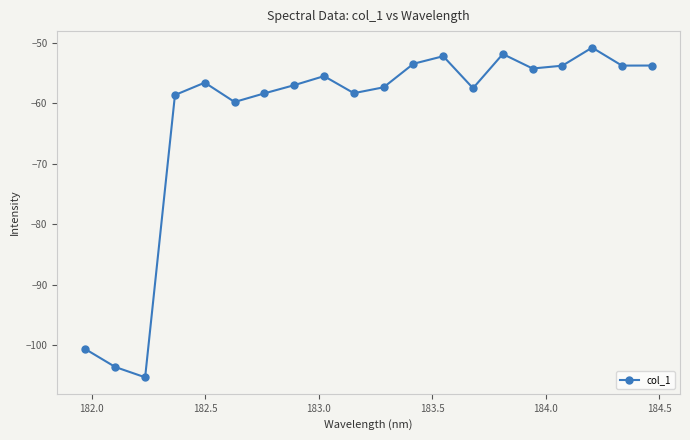

What is the greatest value displayed?

-50.8